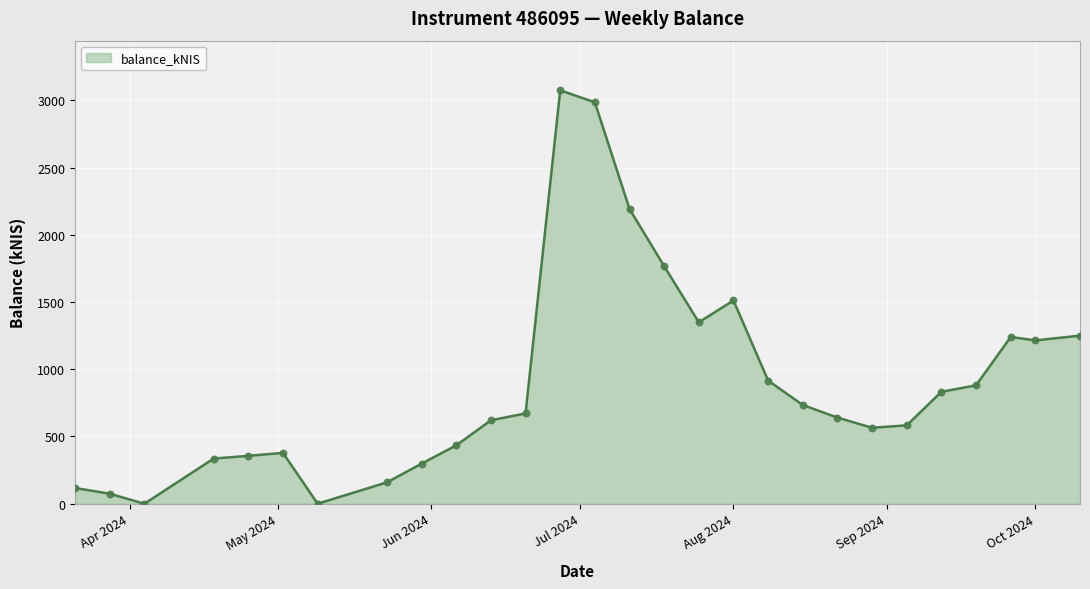

What is the greatest value displayed?

3074.8